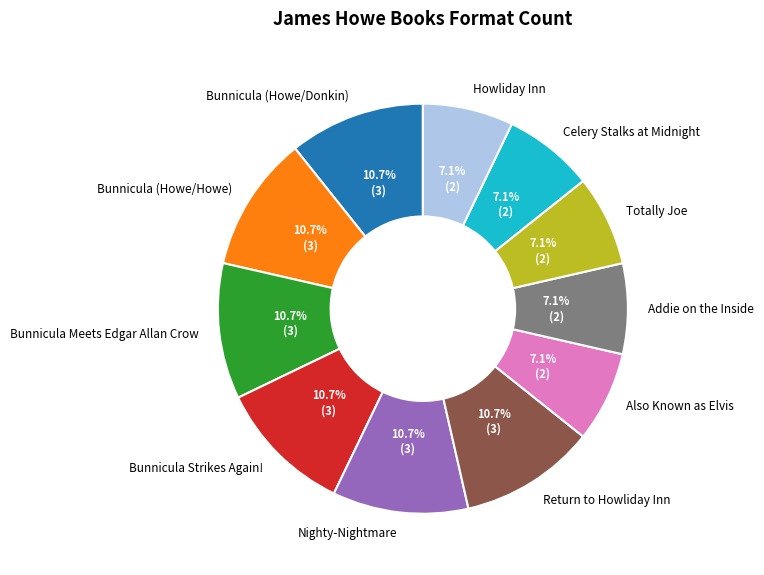

To the nearest percent, what portion does Howliday Inn represent?

7%